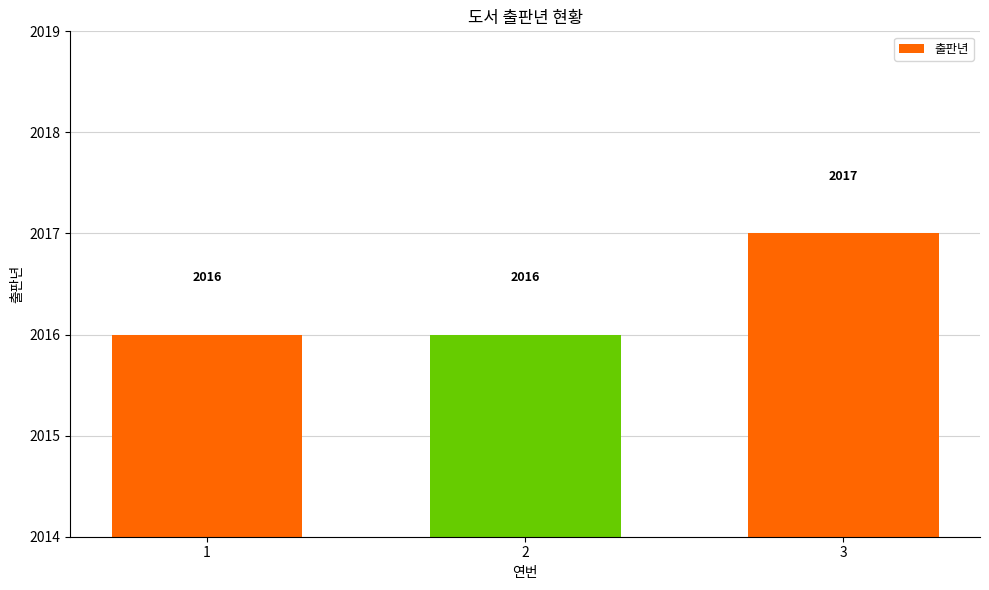

What is the change in value from 2 to 3?

+1